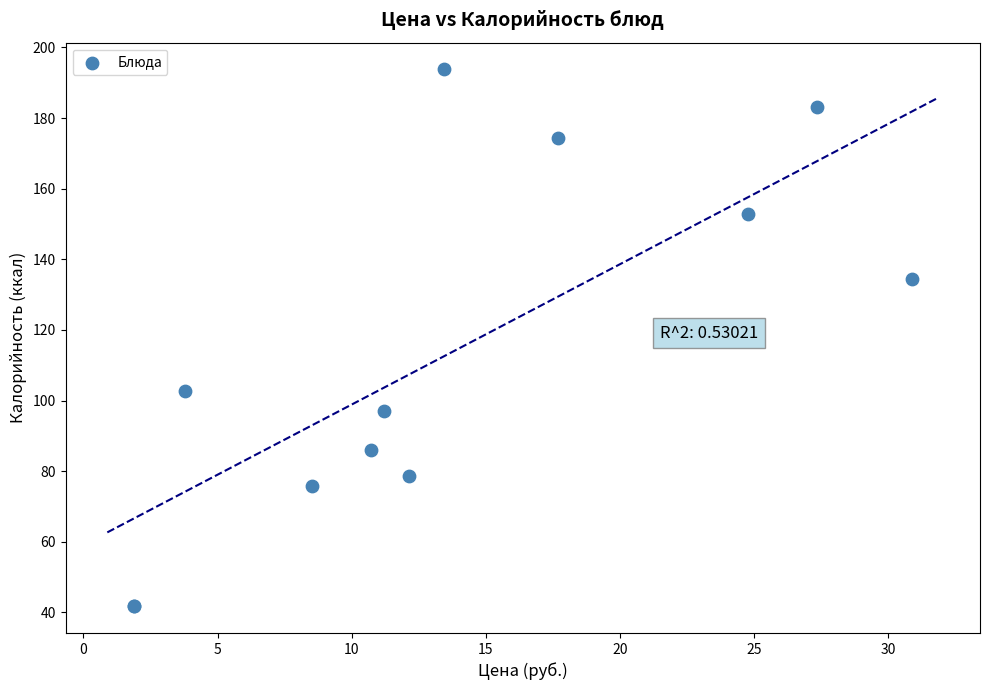

What Y value in the scatter plot is closest to 117?

102.8